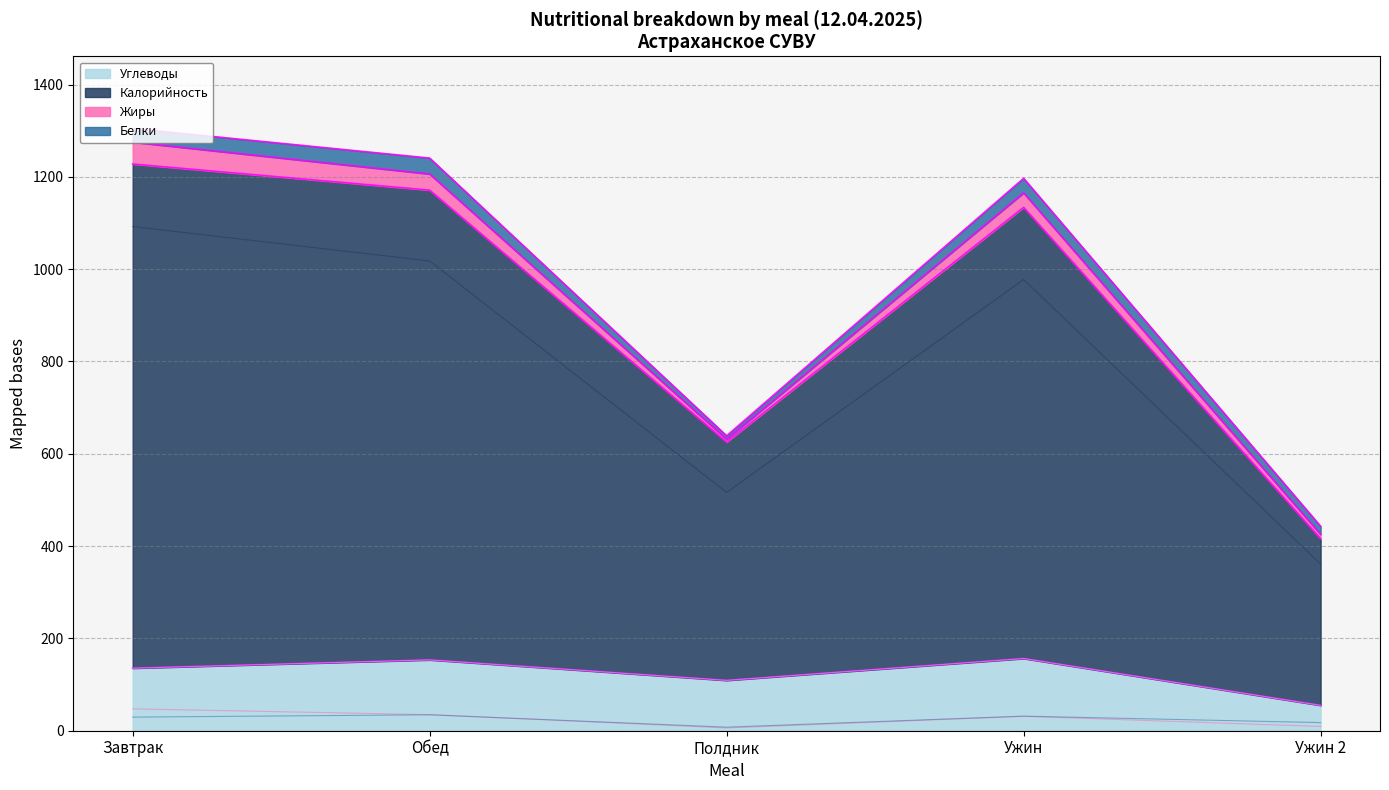

Rank the series at Завтрак from highest to lowest value.

Калорийность, Углеводы, Жиры, Белки